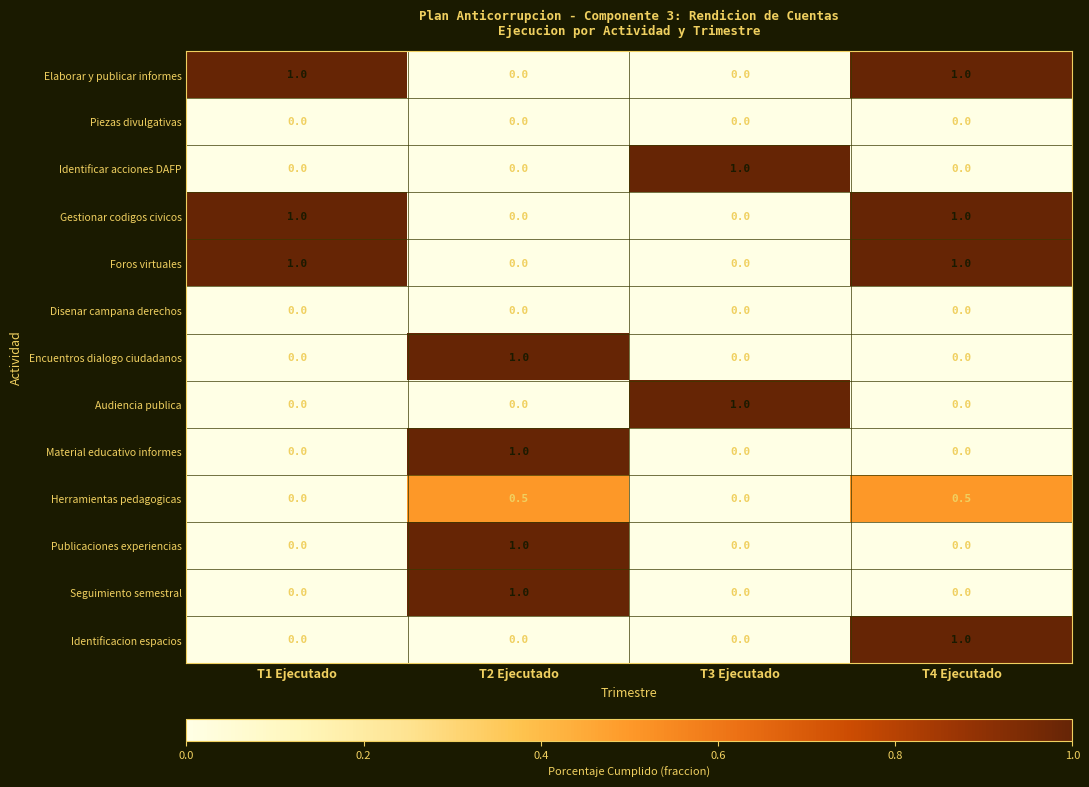

At how many categories does at least one series exceed 0?

4